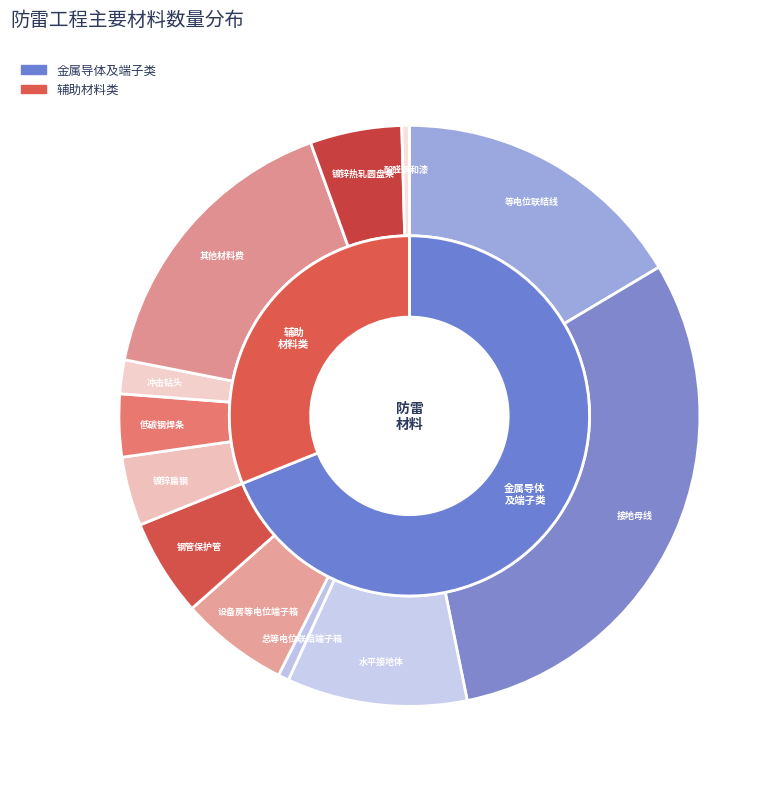

True or false: 冲击钻头 accounts for 7% of the total.

False